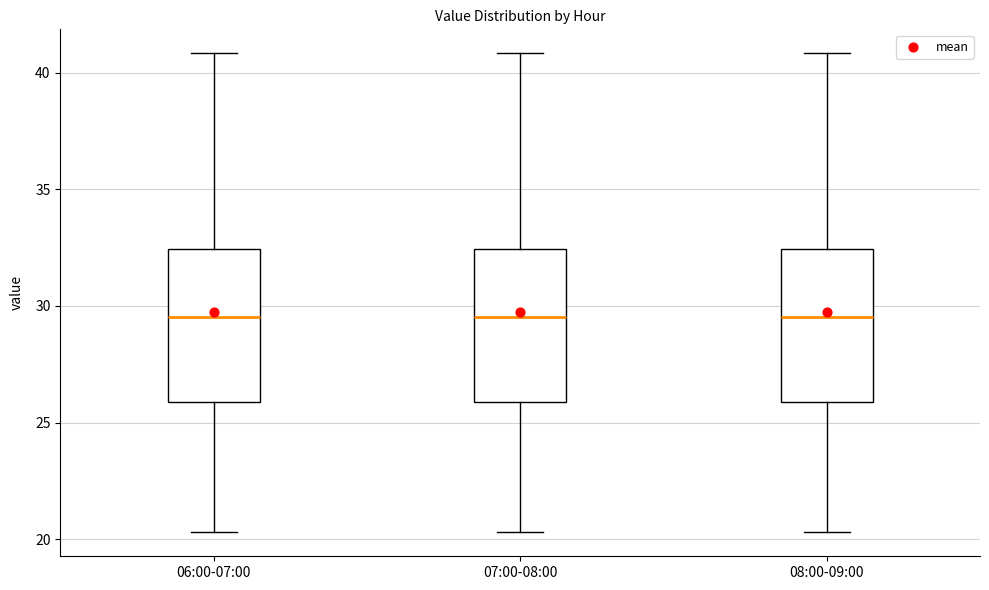

Reading left to right, transcribe this box plot: for each box, give where its median line is, the range the box spans, and where its two whiskers end, as read against the y-axis. The values are not printed on the chart, so give them approximately, as read against the axis.

06:00-07:00: median 29.5, box 26.0 to 32.5, whiskers 20.5 to 41.0
07:00-08:00: median 29.5, box 26.0 to 32.5, whiskers 20.5 to 41.0
08:00-09:00: median 29.5, box 26.0 to 32.5, whiskers 20.5 to 41.0